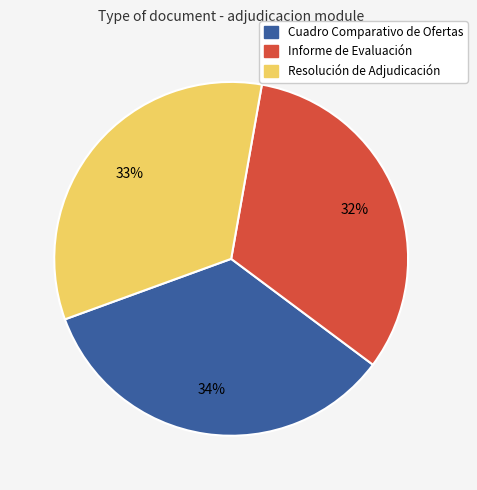

Count the number of slices in the pie.

3